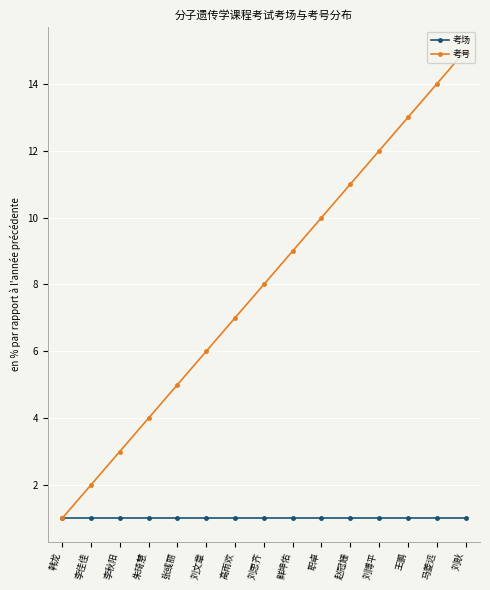

What is the spread (max minus min) of values at 赵冠姗?

10